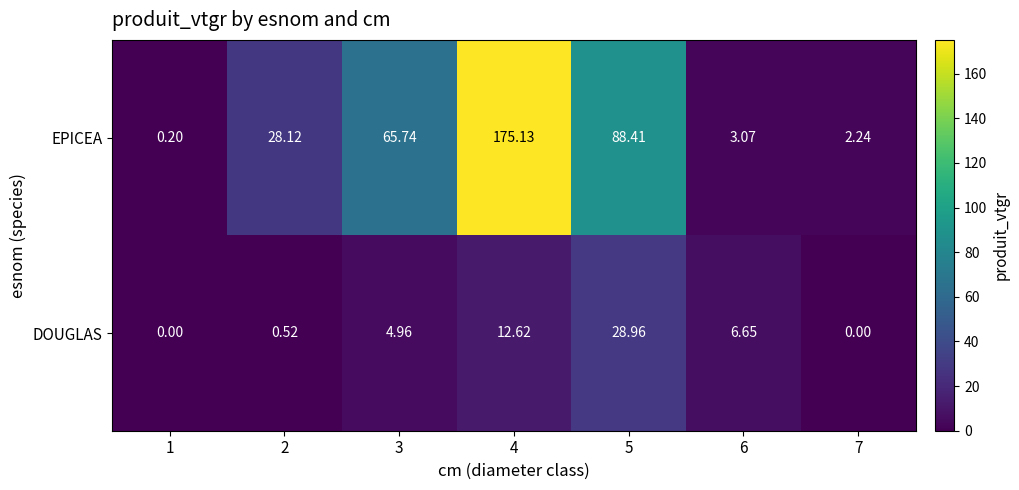

Rank the series by their maximum value, from highest to lowest.

EPICEA, DOUGLAS